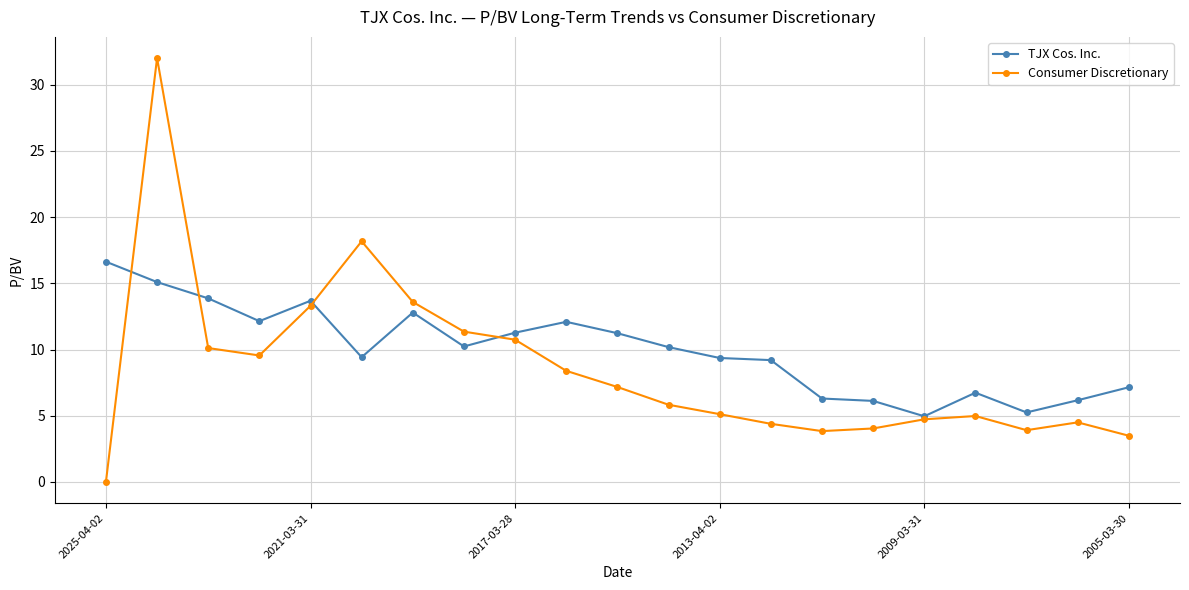

What is the maximum value shown in the chart?

32.0